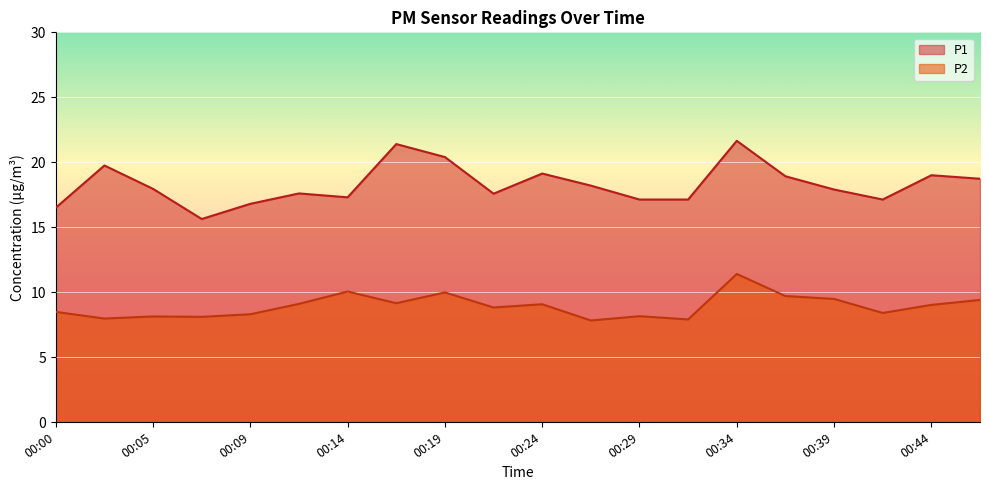

Is the value of P1 at 00:46 greater than the value of P2 at 00:14?

Yes